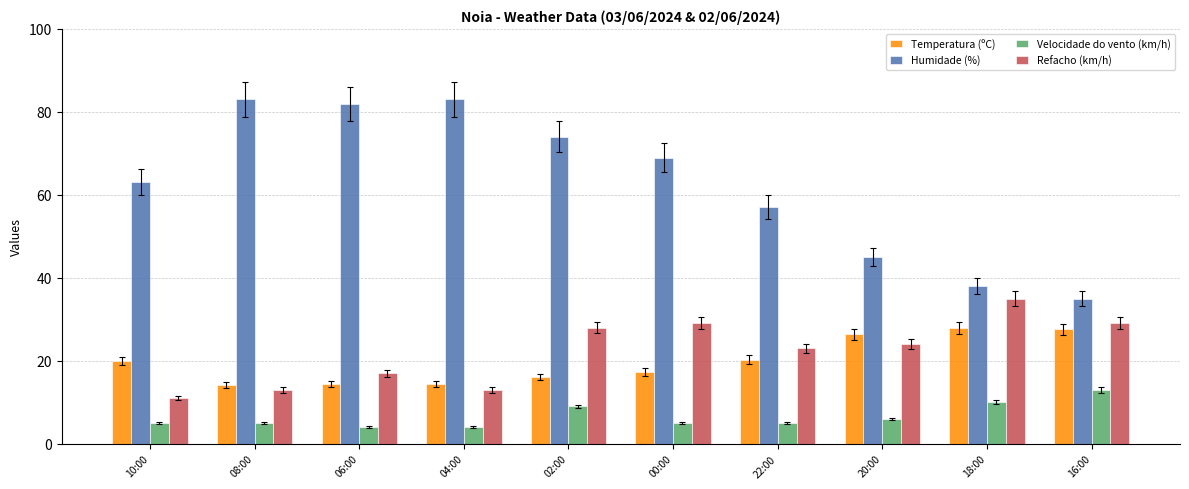

How many bars are there in total?

40